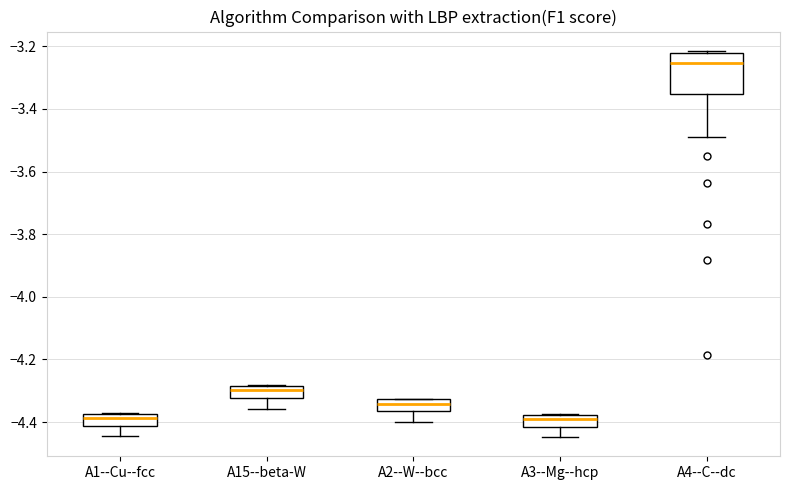

Reading left to right, transcribe this box plot: for each box, give where its median line is, the range the box spans, and where its two whiskers end, as read against the y-axis. The values are not printed on the chart, so give them approximately, as read against the axis.

A1--Cu--fcc: median -4.38 (inside the box), box -4.42 to -4.38, whiskers -4.44 to -4.38
A15--beta-W: median -4.30, box -4.32 to -4.28, whiskers -4.36 to -4.28
A2--W--bcc: median -4.34, box -4.36 to -4.32, whiskers -4.40 to -4.32
A3--Mg--hcp: median -4.40, box -4.42 to -4.38, whiskers -4.44 to -4.38
A4--C--dc: median -3.26, box -3.36 to -3.22, whiskers -3.50 to -3.22 (just above the box's upper edge)